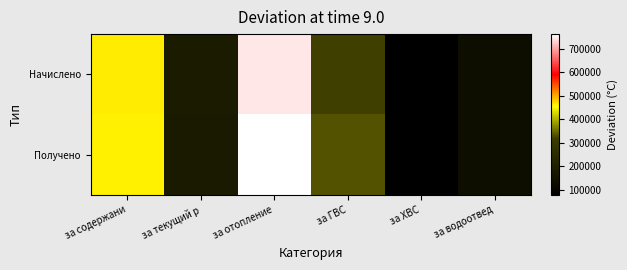

Reading right to left, list all the values displayed in this chart.

Начислено: за водоотвед=130687.0	за ХВС=77127.4	за ГВС=318499.9	за отопление=745859.3	за текущий р=184231.4	за содержани=464342.8
Получено: за водоотвед=133032.7	за ХВС=79794.5	за ГВС=332082.8	за отопление=762517.4	за текущий р=182371.6	за содержани=461261.9